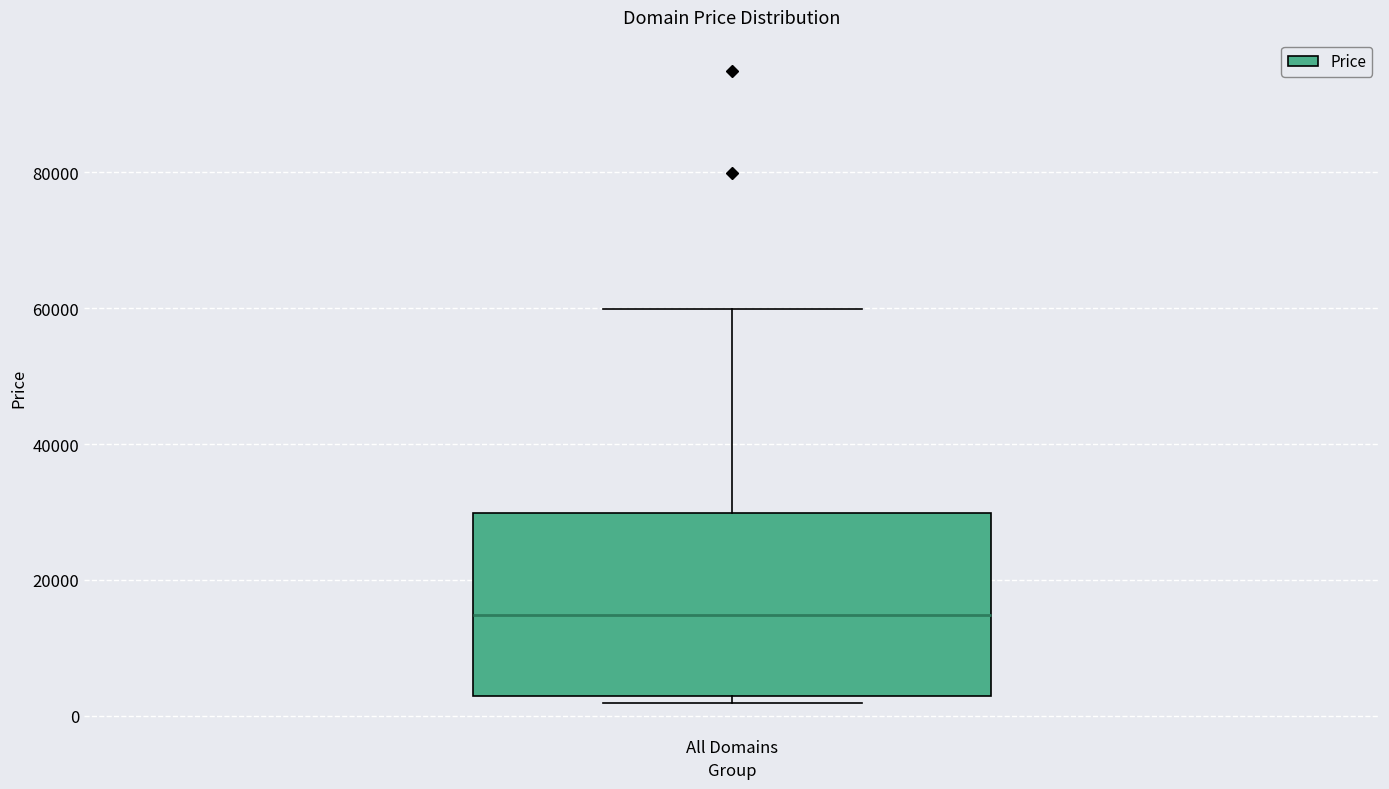

Transcribe this box plot: give where the median line is, the range the box spans, and where the two whiskers end, as read against the y-axis. The values are not printed on the chart, so give them approximately, as read against the axis.

median 14000, box 2000 to 30000, whiskers 2000 (just below the box's lower edge) to 60000